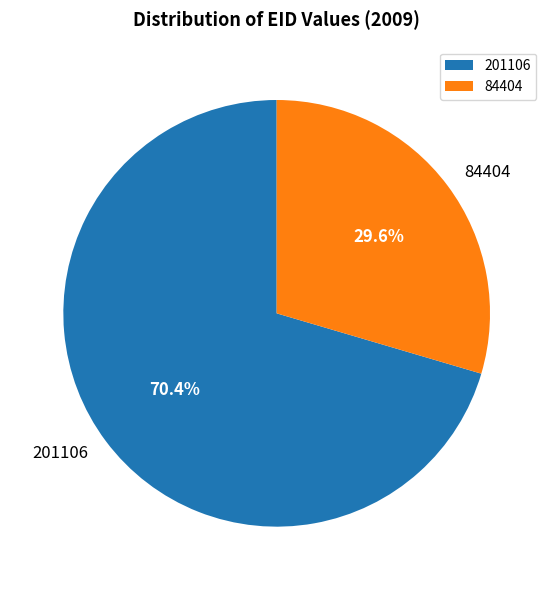

To the nearest percent, what is the combined percentage of 201106 and 84404?

100%